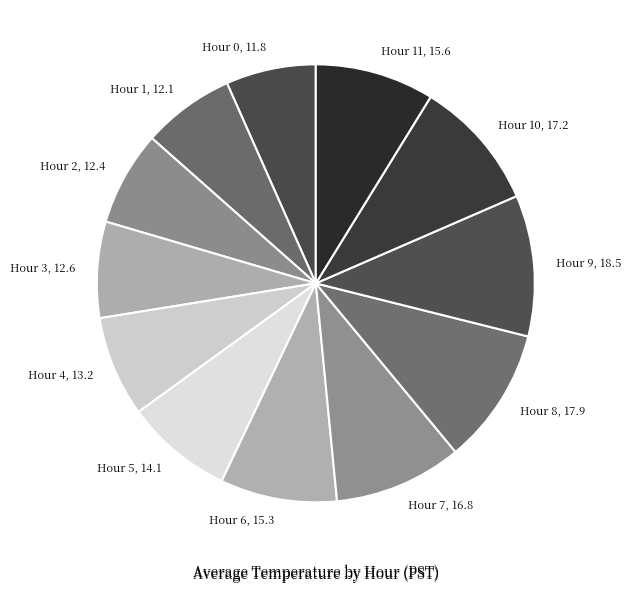

Is there a majority slice in this chart?

No